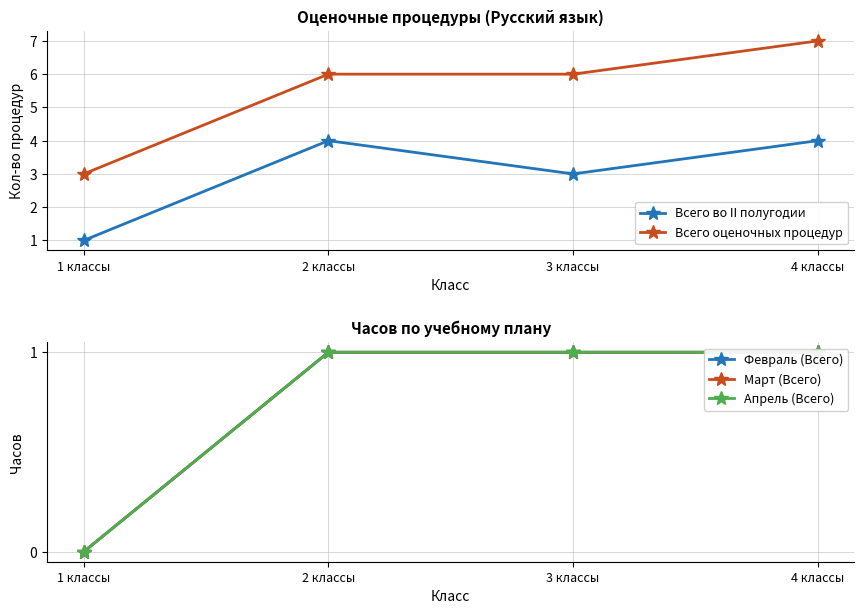

How many lines are shown in the chart?

5